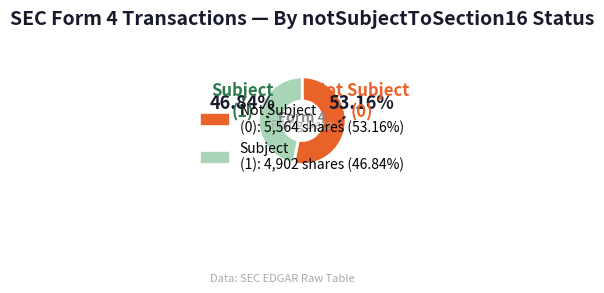

Count the number of slices in the pie.

2